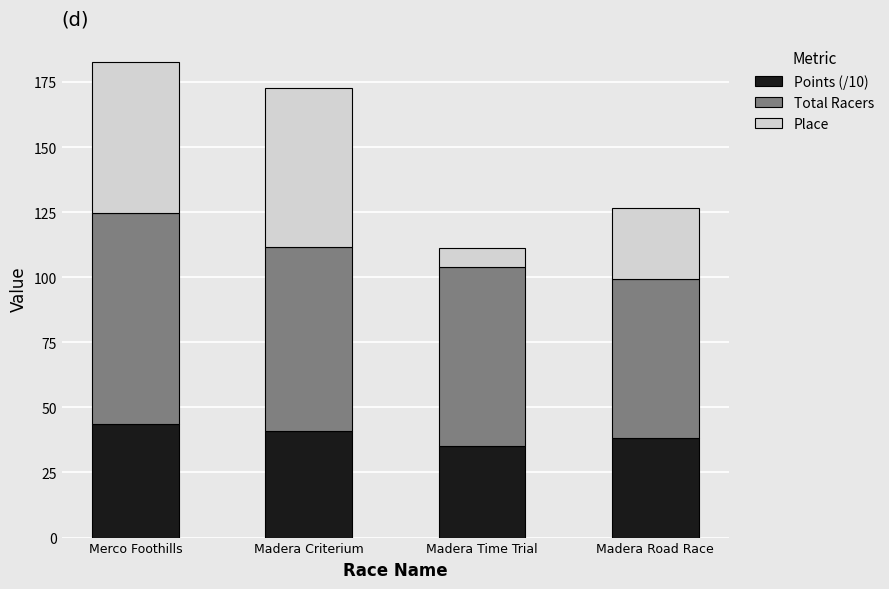

Reading left to right, transcribe the values for Points (/10).

Merco Foothills=43.8	Madera Criterium=40.8	Madera Time Trial=35.1	Madera Road Race=38.4